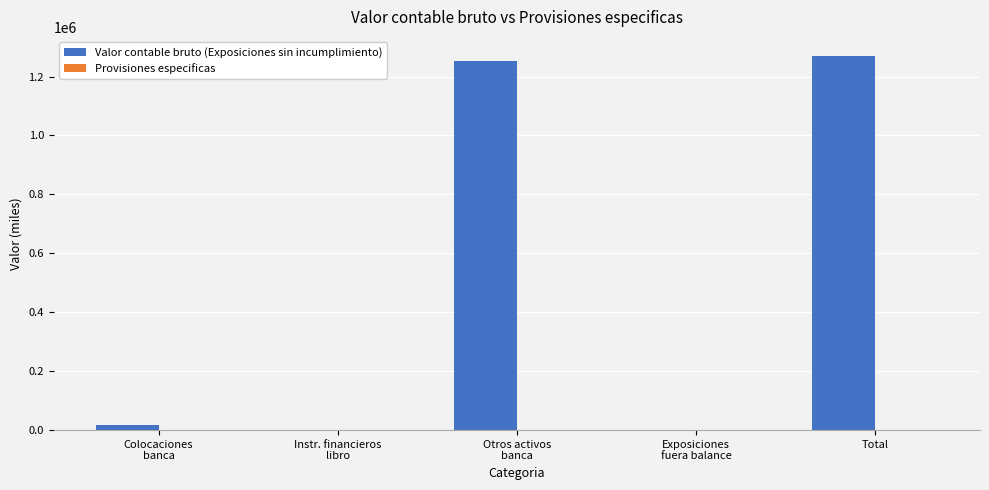

Which series has the largest total across all categories?

Valor contable bruto (Exposiciones sin incumplimiento)